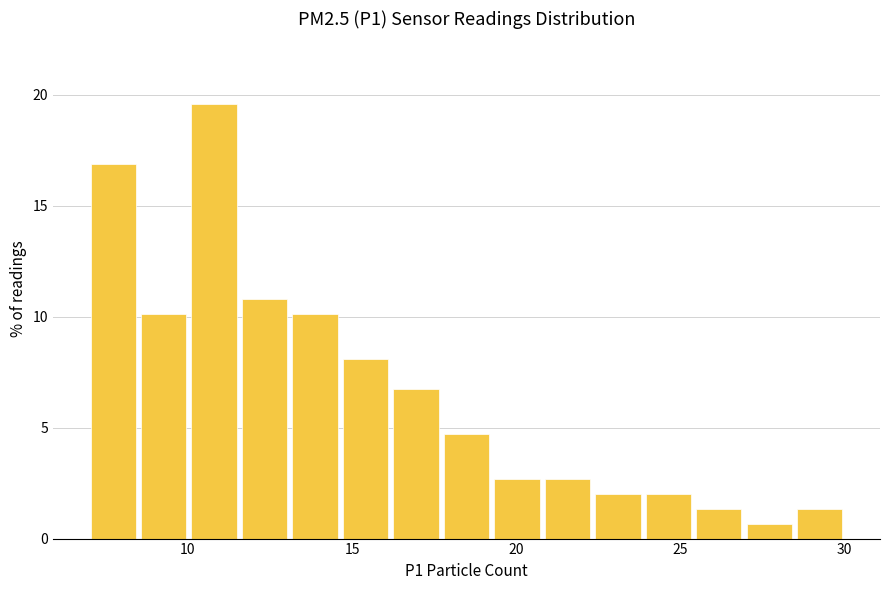

Read against the x-axis, roughly where is the centre of the tallest bar?

11.0